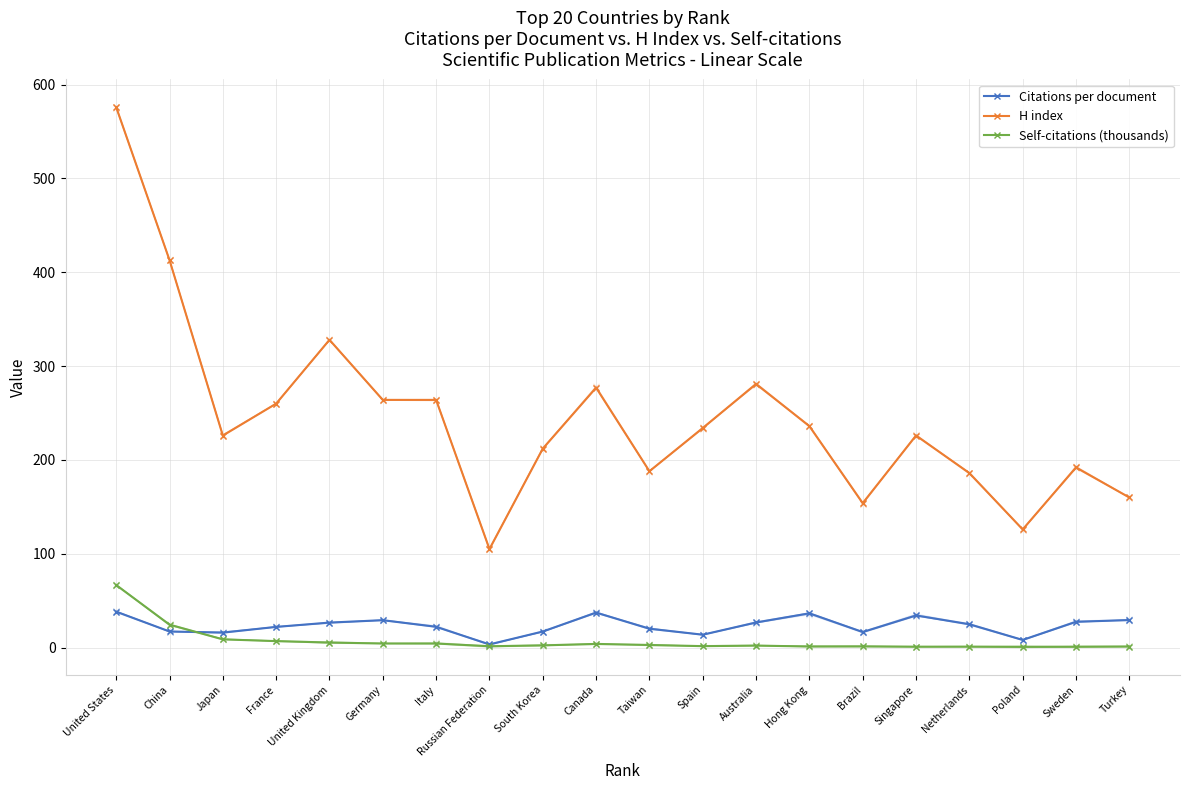

Which series has the largest total across all categories?

H index